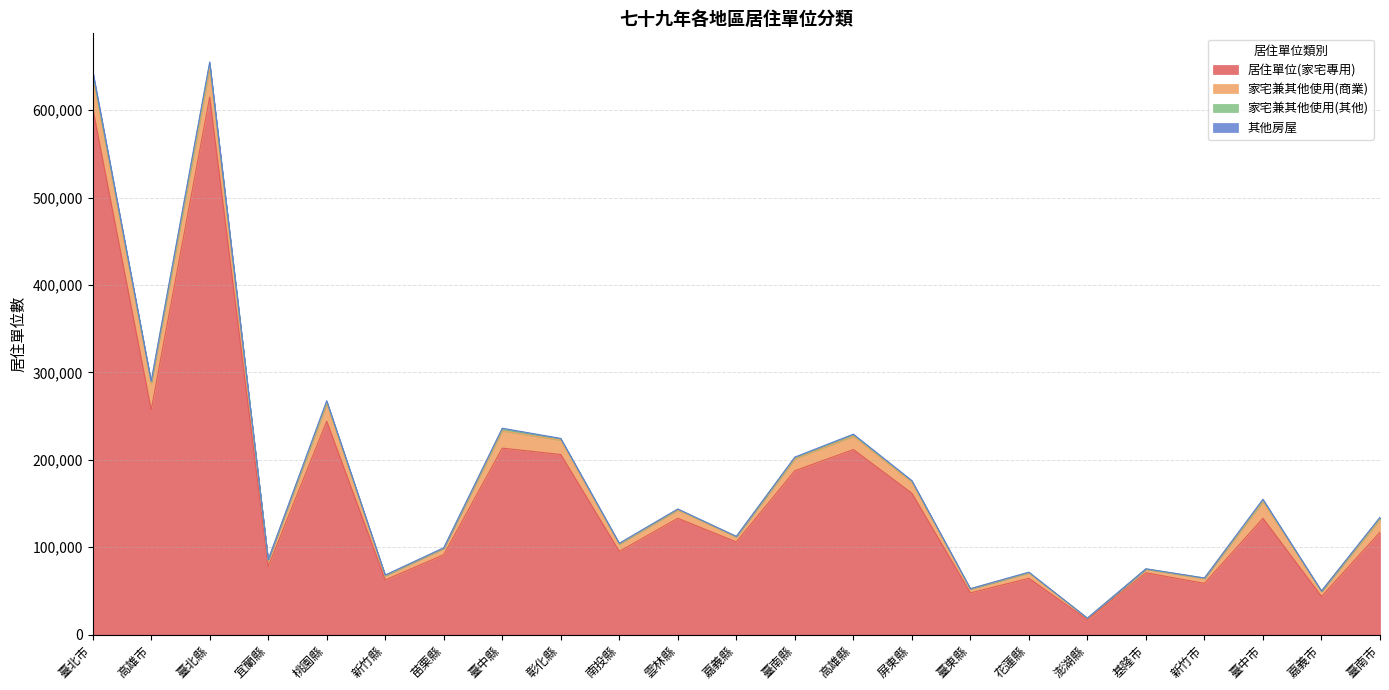

The 其他房屋 series shows 781 at 高雄縣. True or false?

True